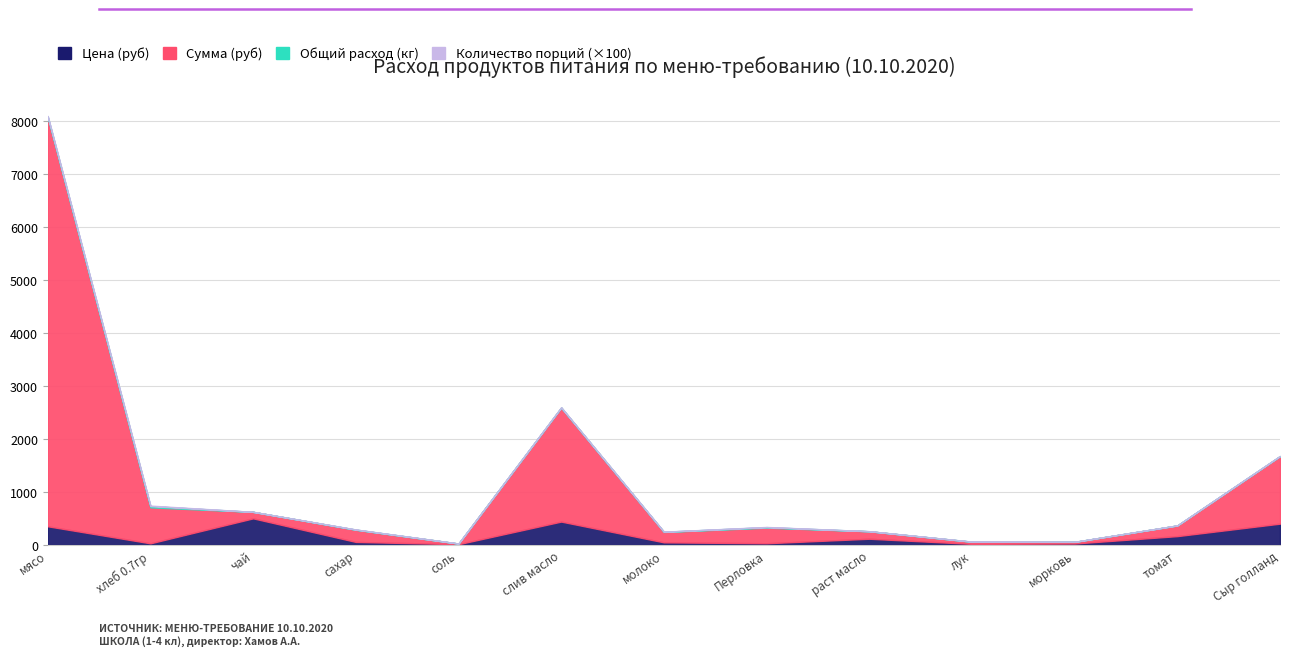

True or false: Количество порций (×100) and Общий расход (кг) intersect in this chart.

False